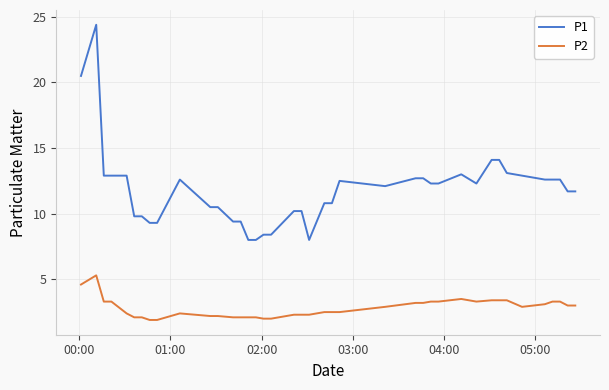

Which series has the largest range (max minus min)?

P1